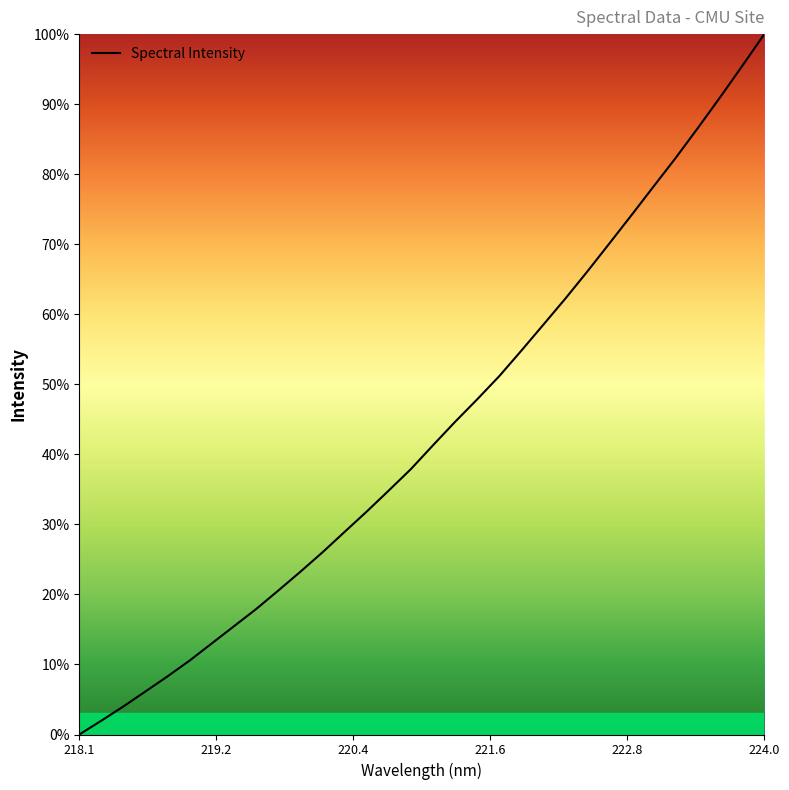

Reading left to right, what are all the values shown in this chart?

0.0	2.0	4.0	6.2	8.3	10.6	13.0	15.5	17.9	20.6	23.2	26.0	28.9	31.8	34.9	37.9	41.3	44.7	47.9	51.2	54.8	58.5	62.3	66.2	70.2	74.2	78.3	82.4	86.6	91.0	95.5	100.0